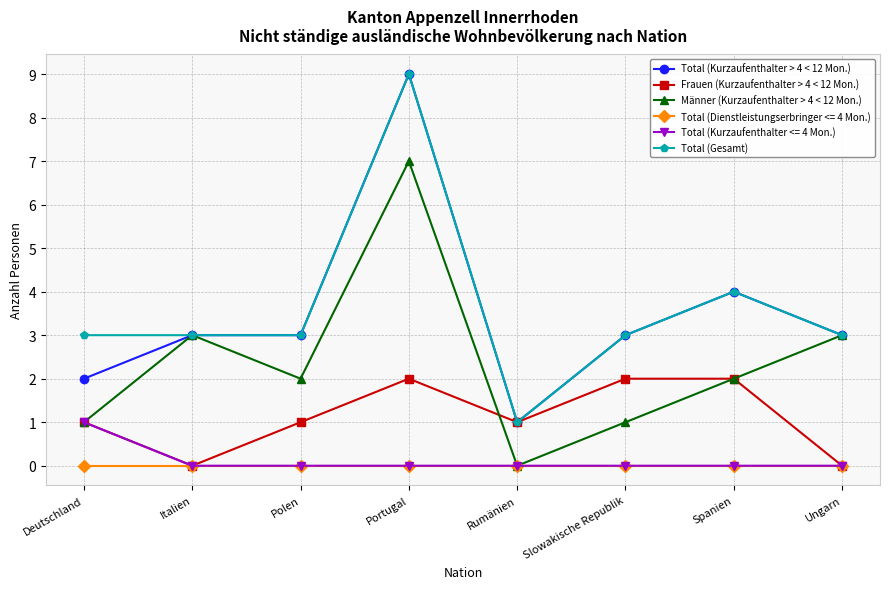

How many categories are shown in the chart?

8